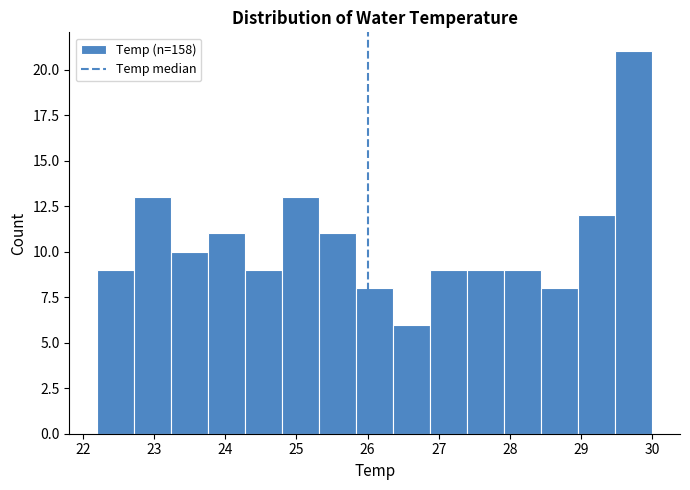

Reading left to right, transcribe this chart: for each bar, give the range it covers on the x-axis and its height. Neither the bar edges nor the heights are printed on the chart, so give them approximately, as read against the axes.

22.20 to 22.72: 9
22.72 to 23.24: 13
23.24 to 23.76: 10
23.76 to 24.28: 11
24.28 to 24.80: 9
24.80 to 25.32: 13
25.32 to 25.84: 11
25.84 to 26.36: 8
26.36 to 26.88: 6
26.88 to 27.40: 9
27.40 to 27.92: 9
27.92 to 28.44: 9
28.44 to 28.96: 8
28.96 to 29.48: 12
29.48 to 30.00: 21